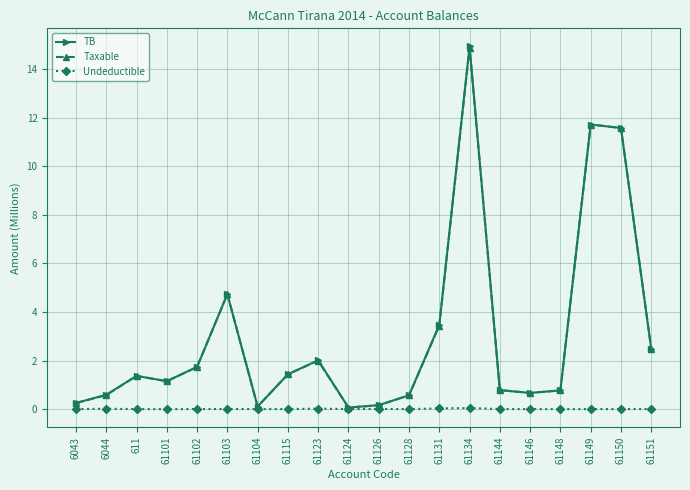

In Taxable, how many points are higher than both neighbors (excluding endpoints)?

5